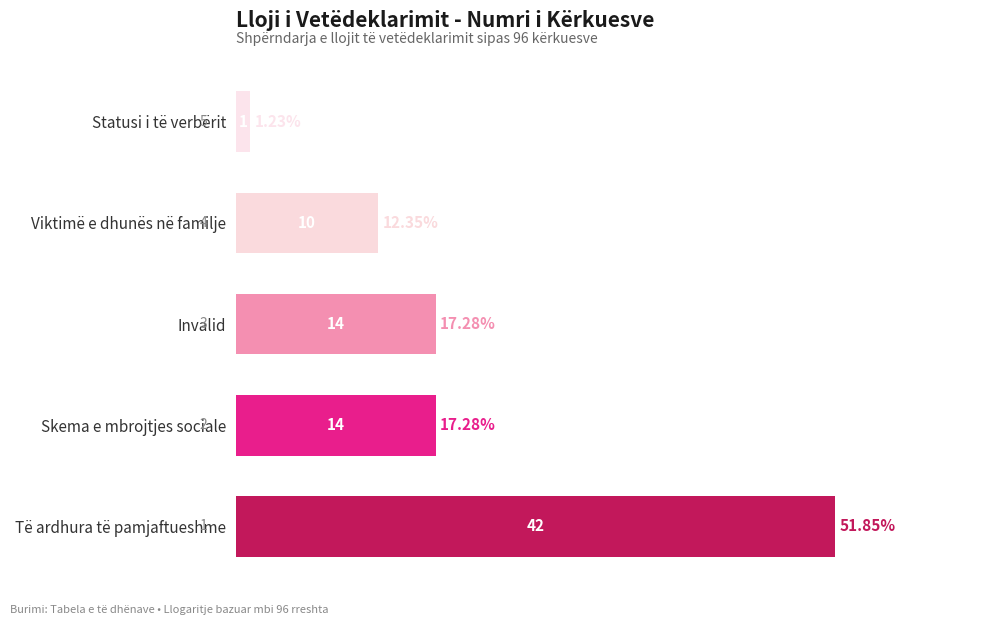

Does the chart contain any negative values?

No